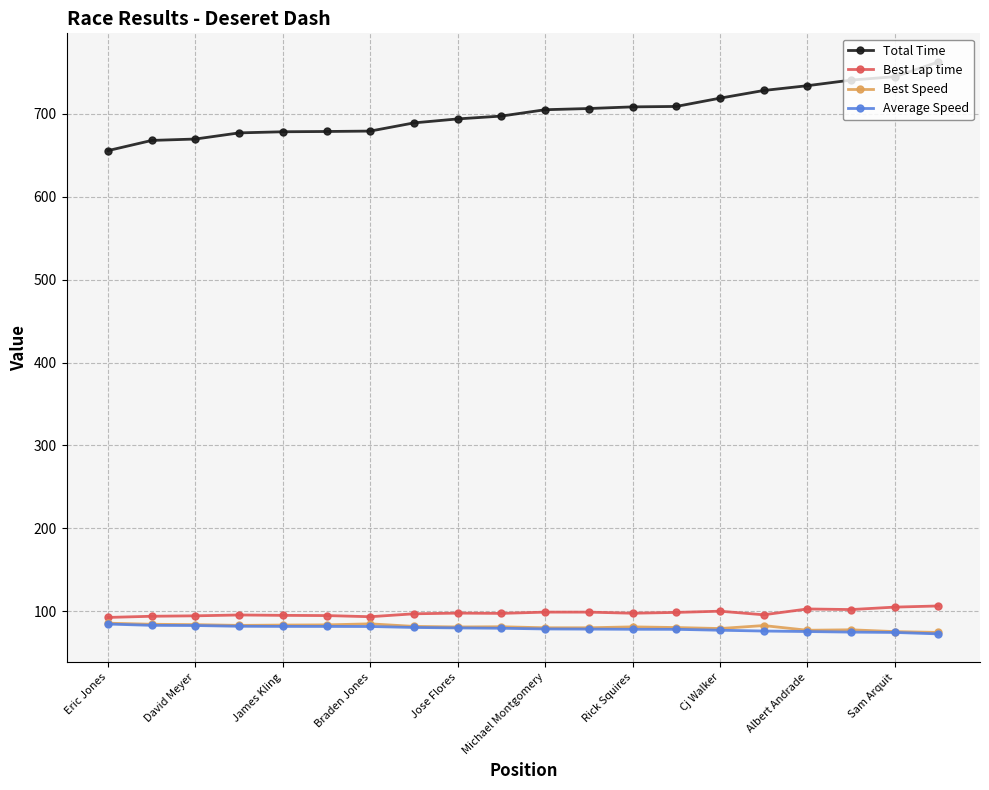

Does the chart display data point markers on the line(s)?

Yes